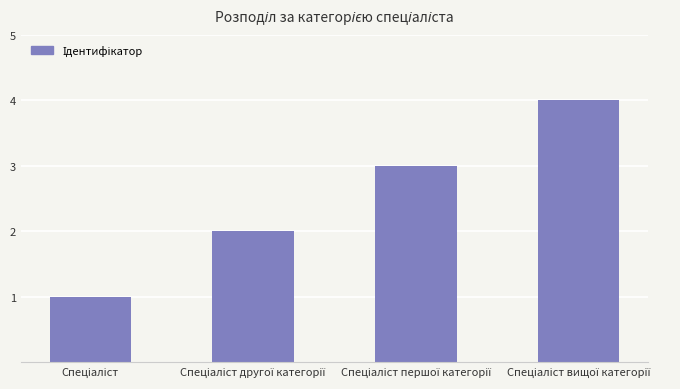

How many bars are there in total?

4